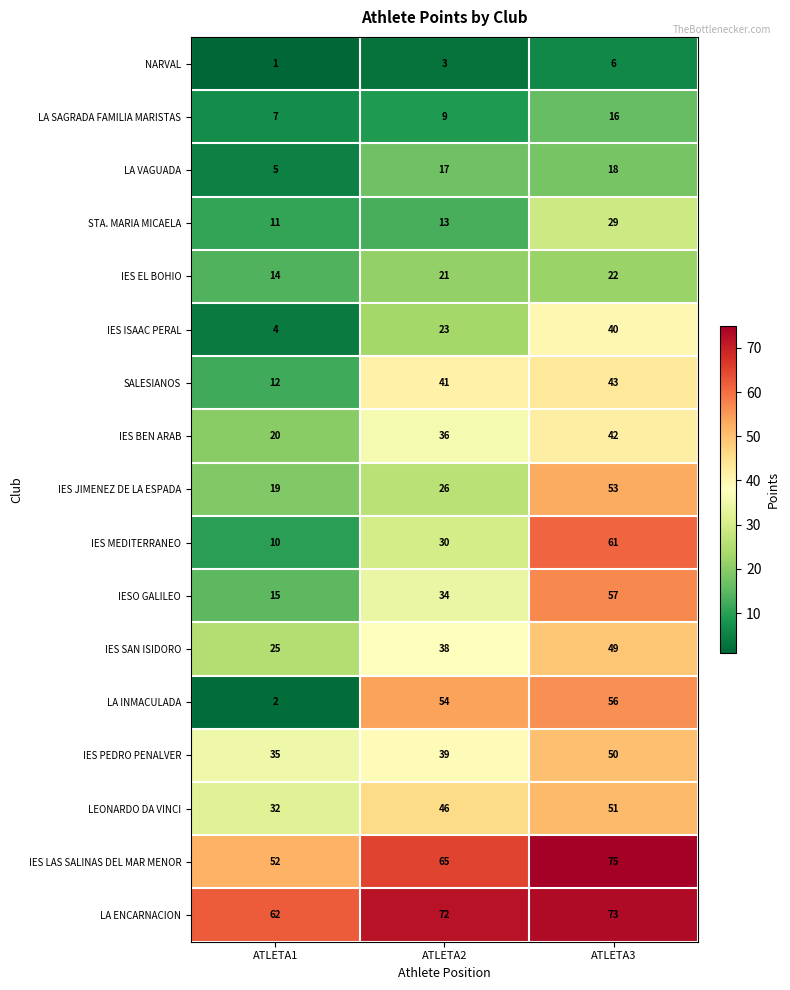

Rank the series by their maximum value, from highest to lowest.

IES LAS SALINAS DEL MAR MENOR, LA ENCARNACION, IES MEDITERRANEO, IESO GALILEO, LA INMACULADA, IES JIMENEZ DE LA ESPADA, LEONARDO DA VINCI, IES PEDRO PENALVER, IES SAN ISIDORO, SALESIANOS, IES BEN ARAB, IES ISAAC PERAL, STA. MARIA MICAELA, IES EL BOHIO, LA VAGUADA, LA SAGRADA FAMILIA MARISTAS, NARVAL